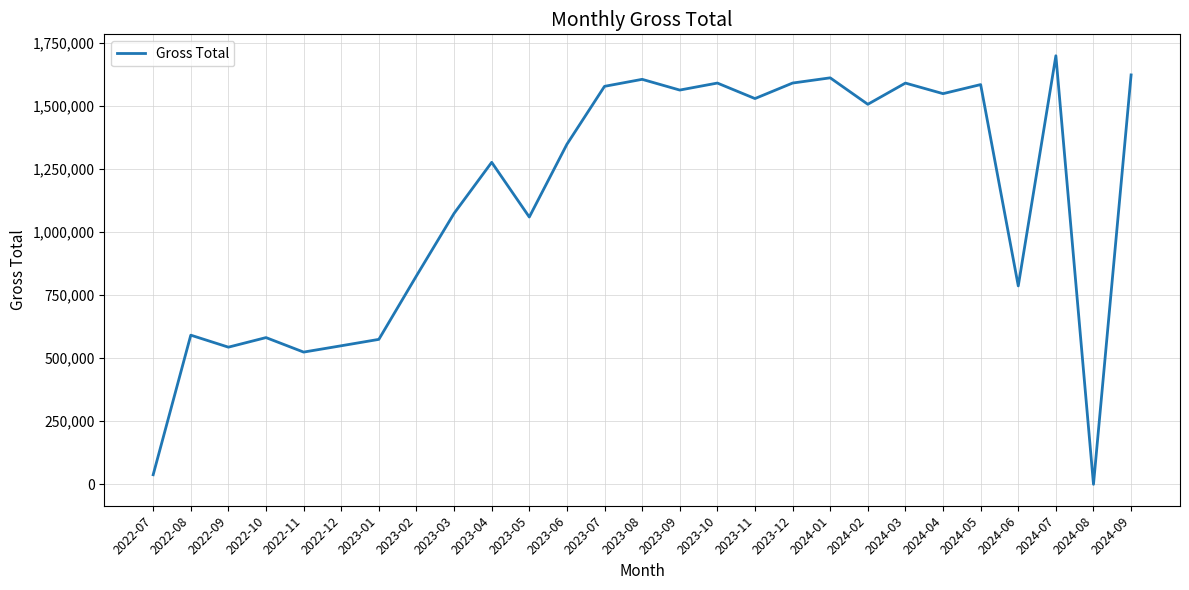

Read the value at 2023-07.

1578723